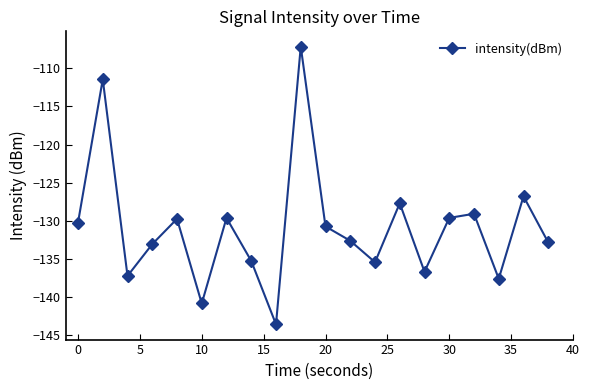

What is the maximum value shown in the chart?

-107.1